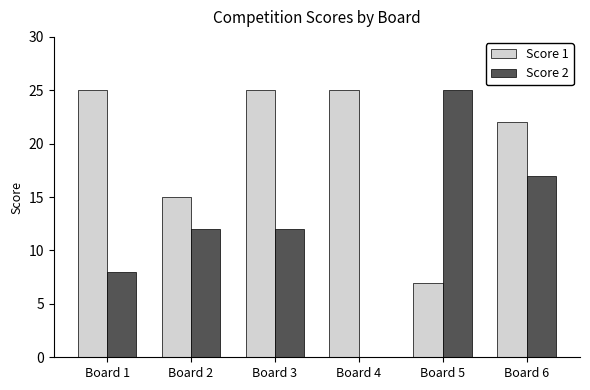

Read the Score 1 value at Board 5.

7